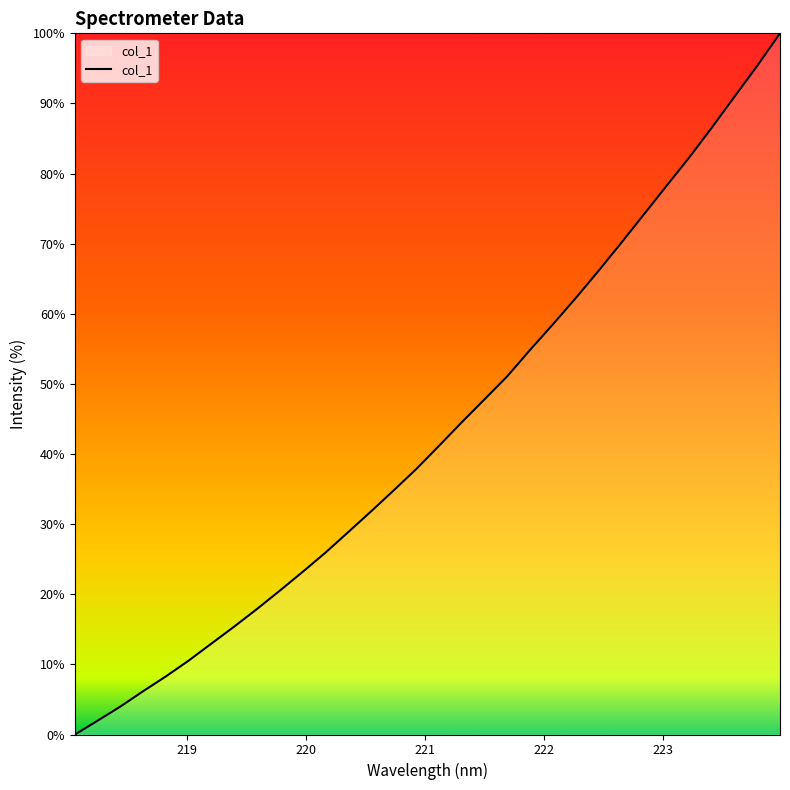

What is the maximum value shown in the chart?

100.0